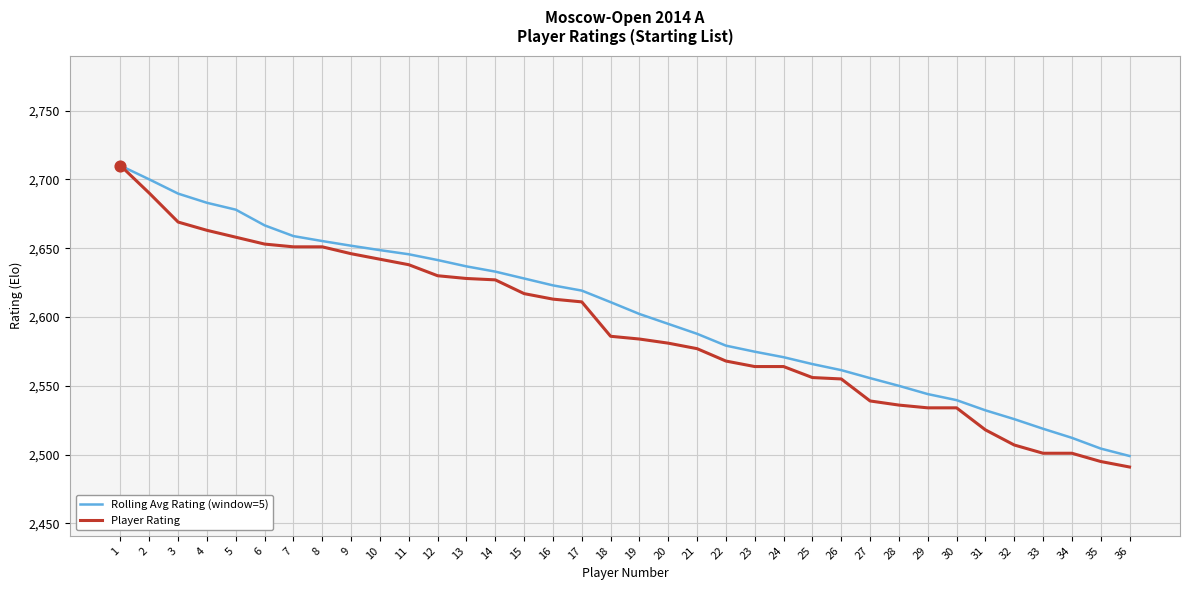

Is the value of Rolling Avg Rating (window=5) at 33 greater than the value of Player Rating at 16?

No